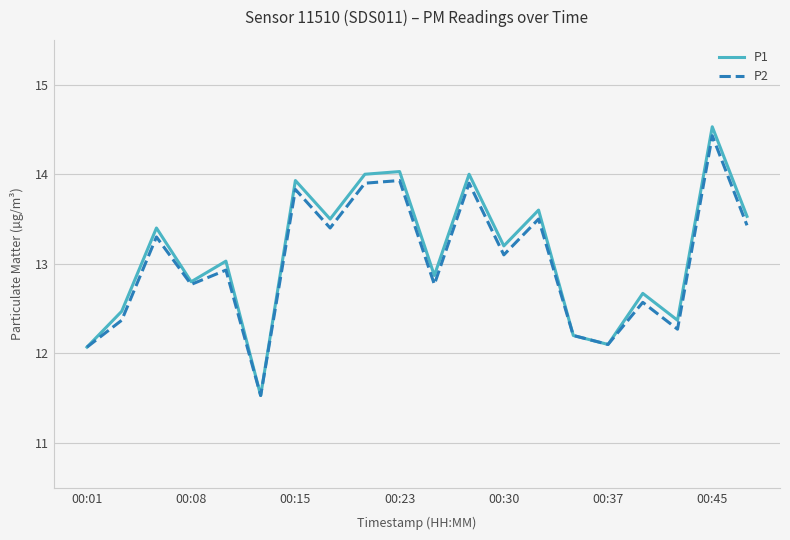

What is the maximum value shown in the chart?

14.5